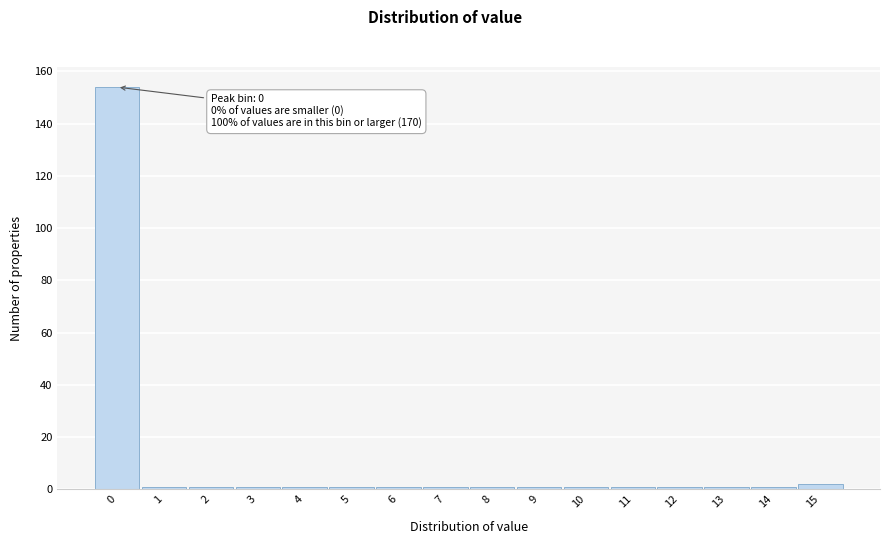

Reading left to right, extract all data points from this chart.

154	1	1	1	1	1	1	1	1	1	1	1	1	1	1	2